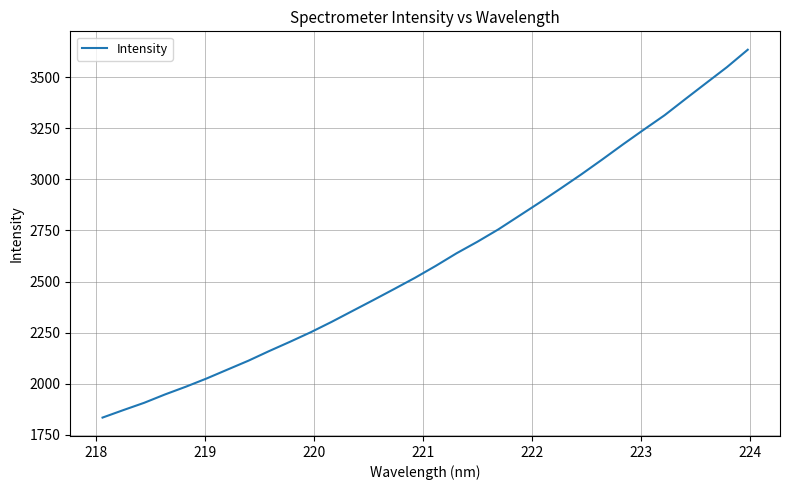

What is the greatest value displayed?

3634.8